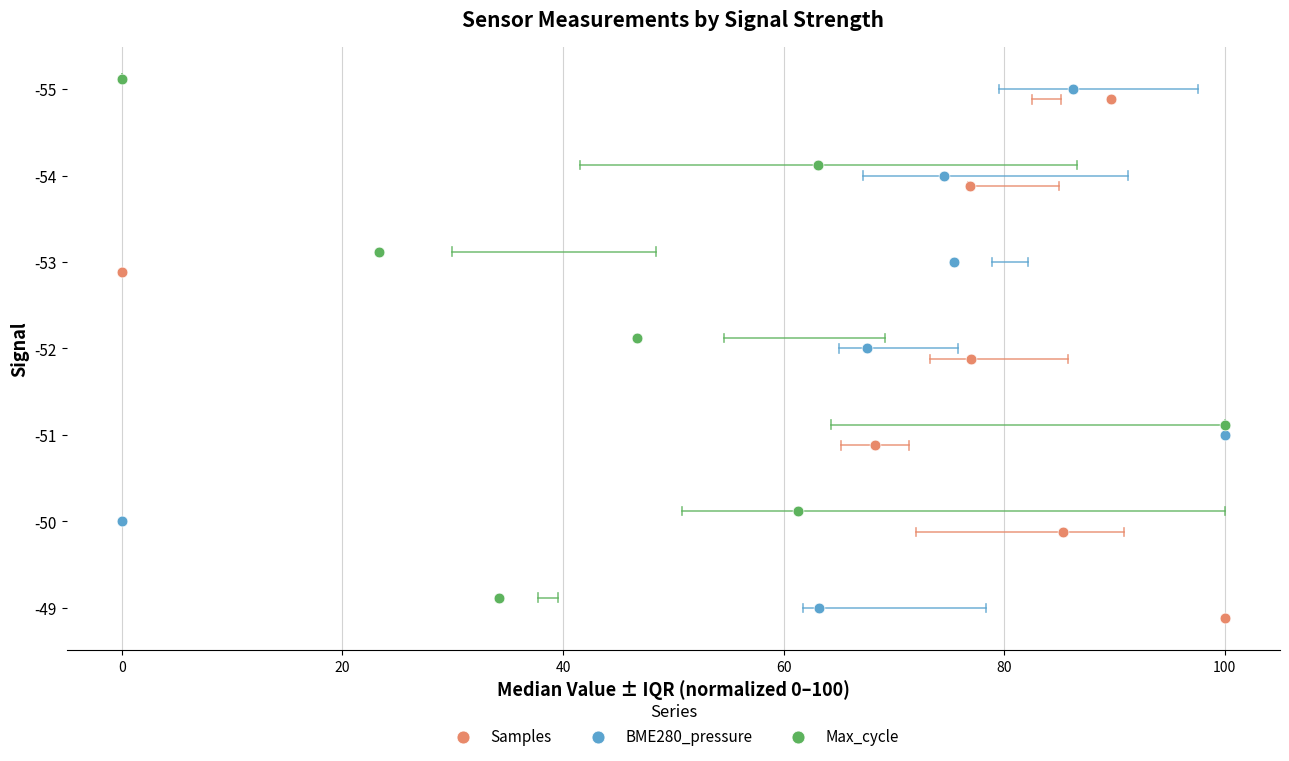

What are all the series names shown in the legend?

Samples, BME280_pressure, Max_cycle